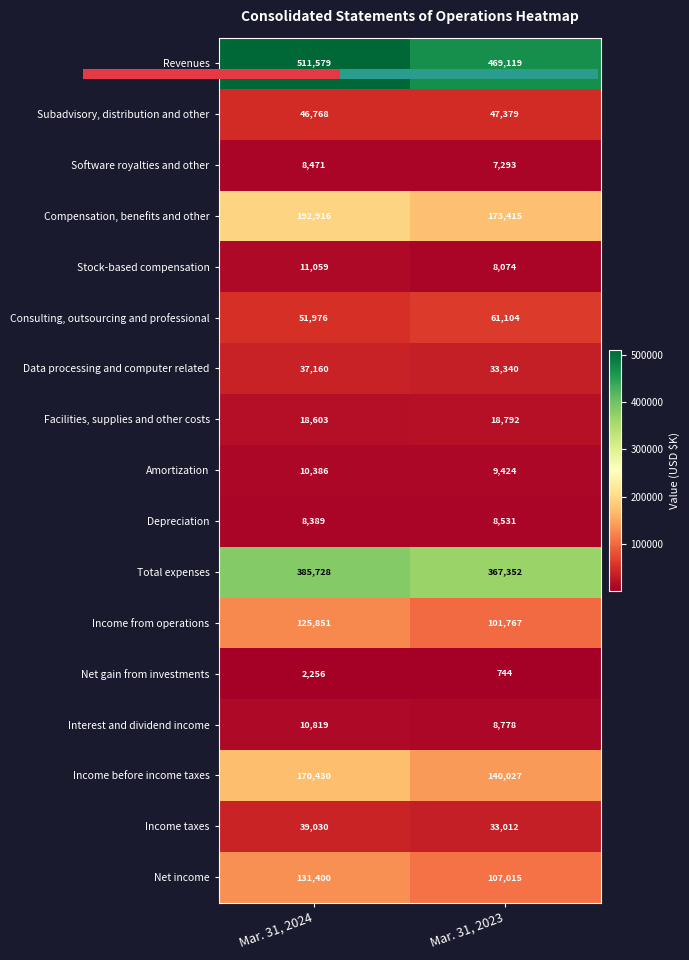

Which series has the largest total across all categories?

Revenues